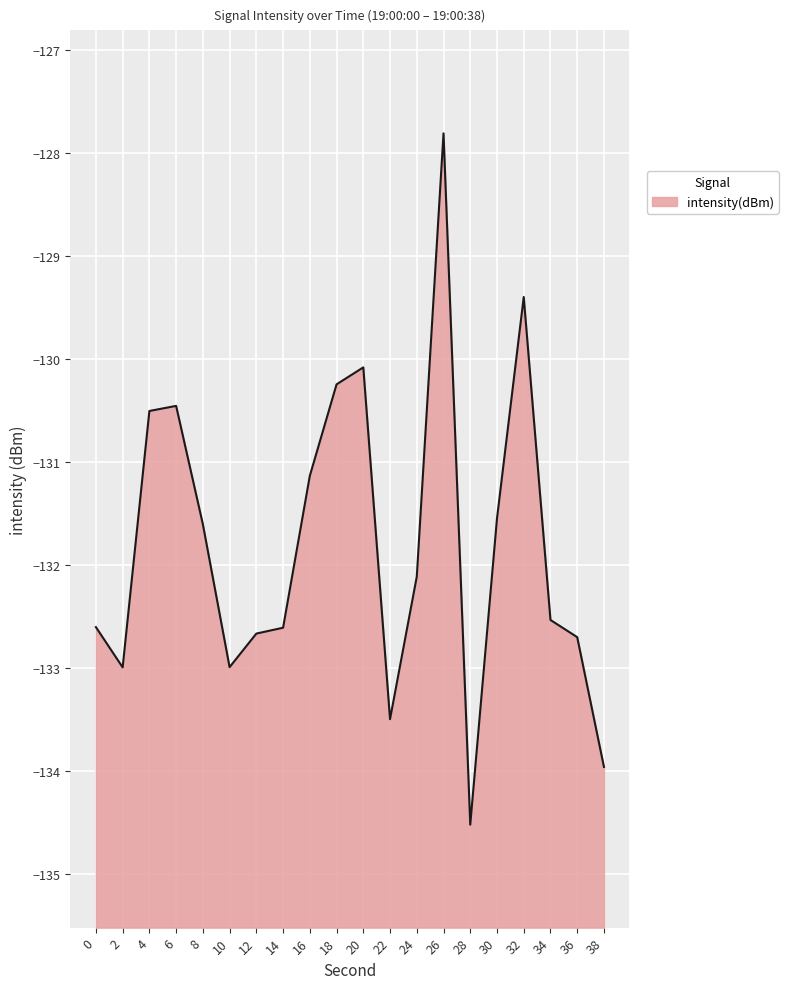

Rank the categories by value from highest to lowest.

26, 32, 20, 18, 6, 4, 16, 30, 8, 24, 34, 0, 14, 12, 36, 10, 2, 22, 38, 28